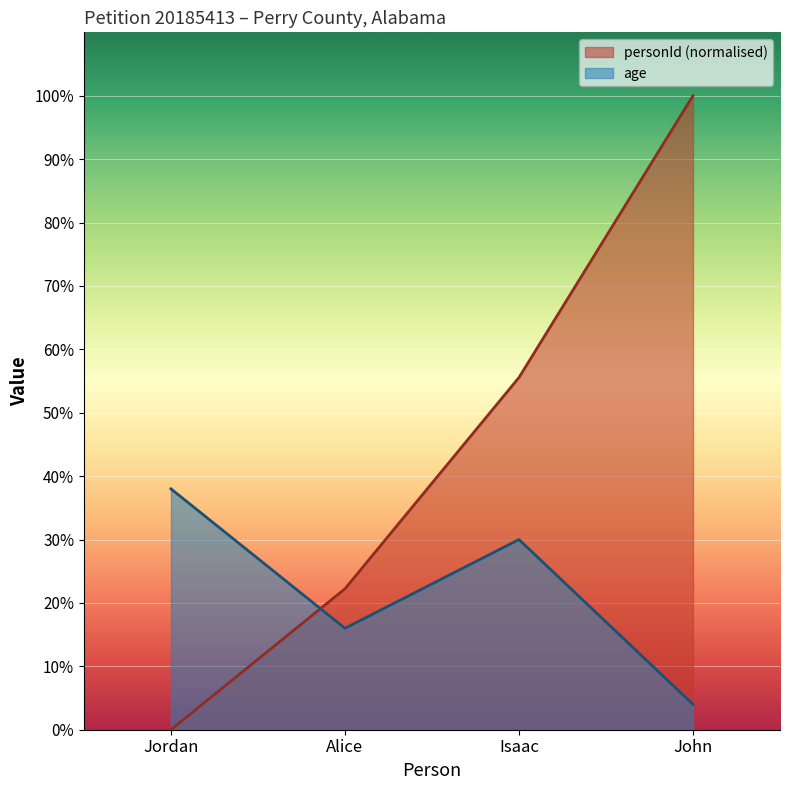

At Alice, list the series in order from smallest to largest.

age, personId (normalised)